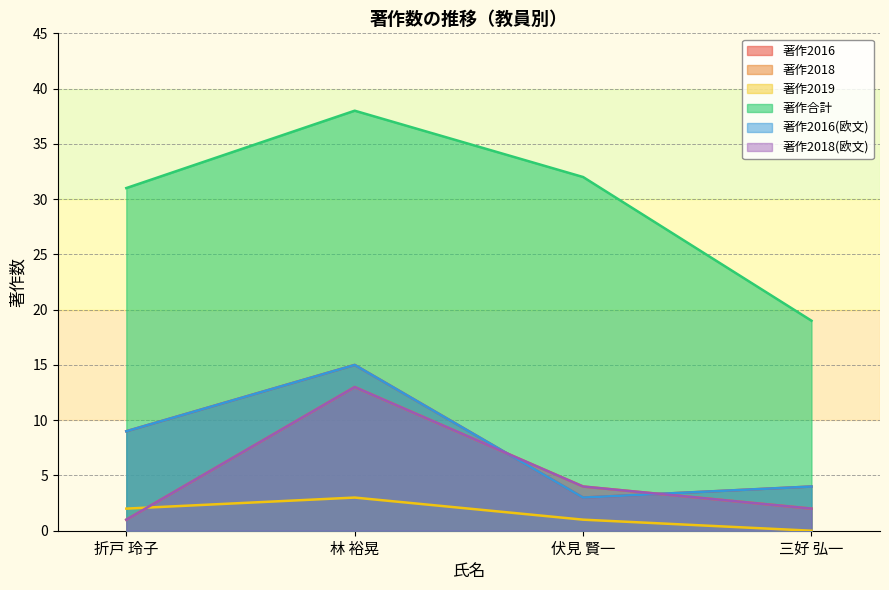

Which series ends up on top after the final intersection of 著作2018(欧文) and 著作2019?

著作2018(欧文)